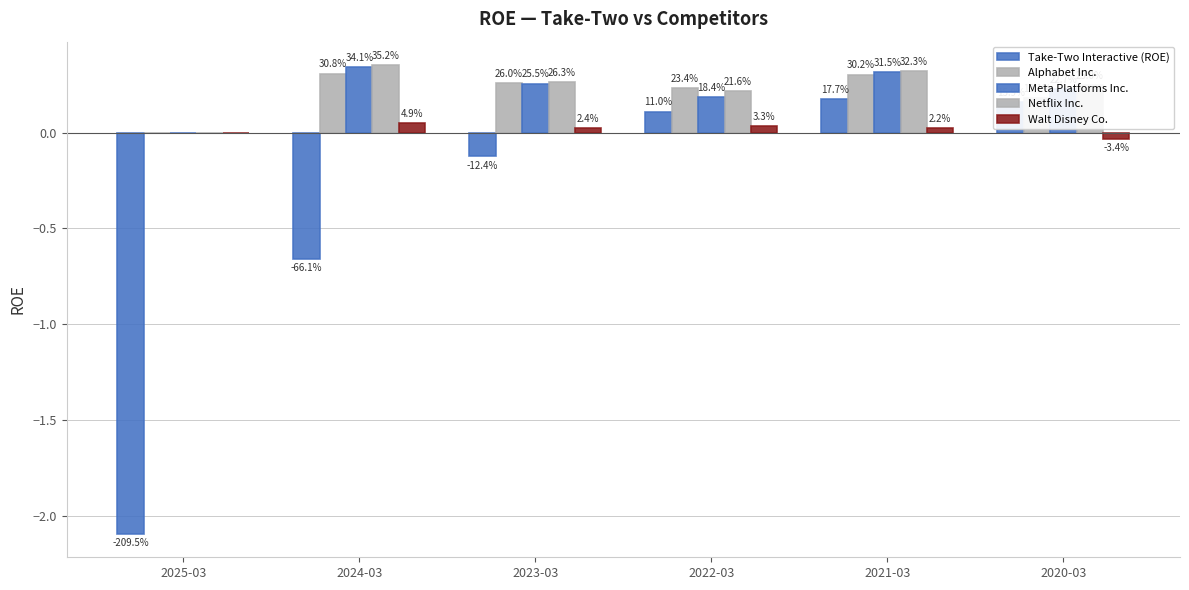

Does the chart contain stacked bars?

No